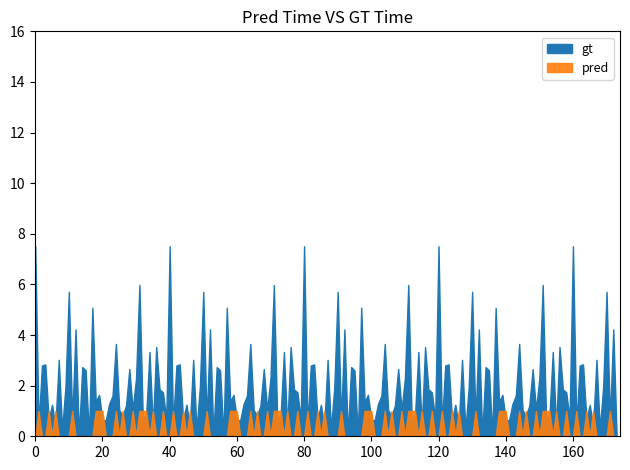

What is the difference between the maximum and minimum values in the pred series?

1.0